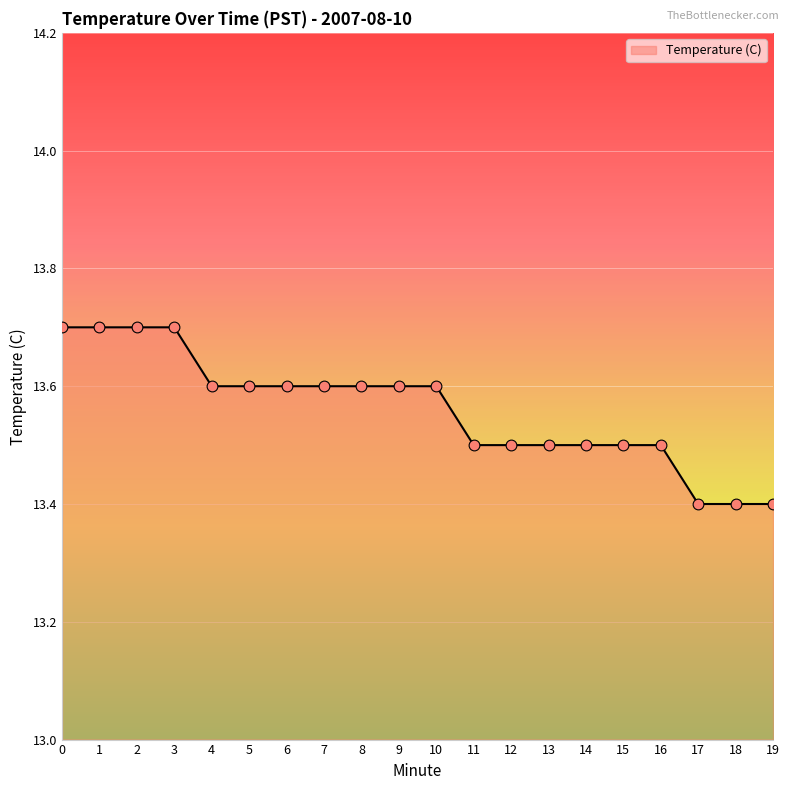

What is the change in value from 1 to 7?

-0.1